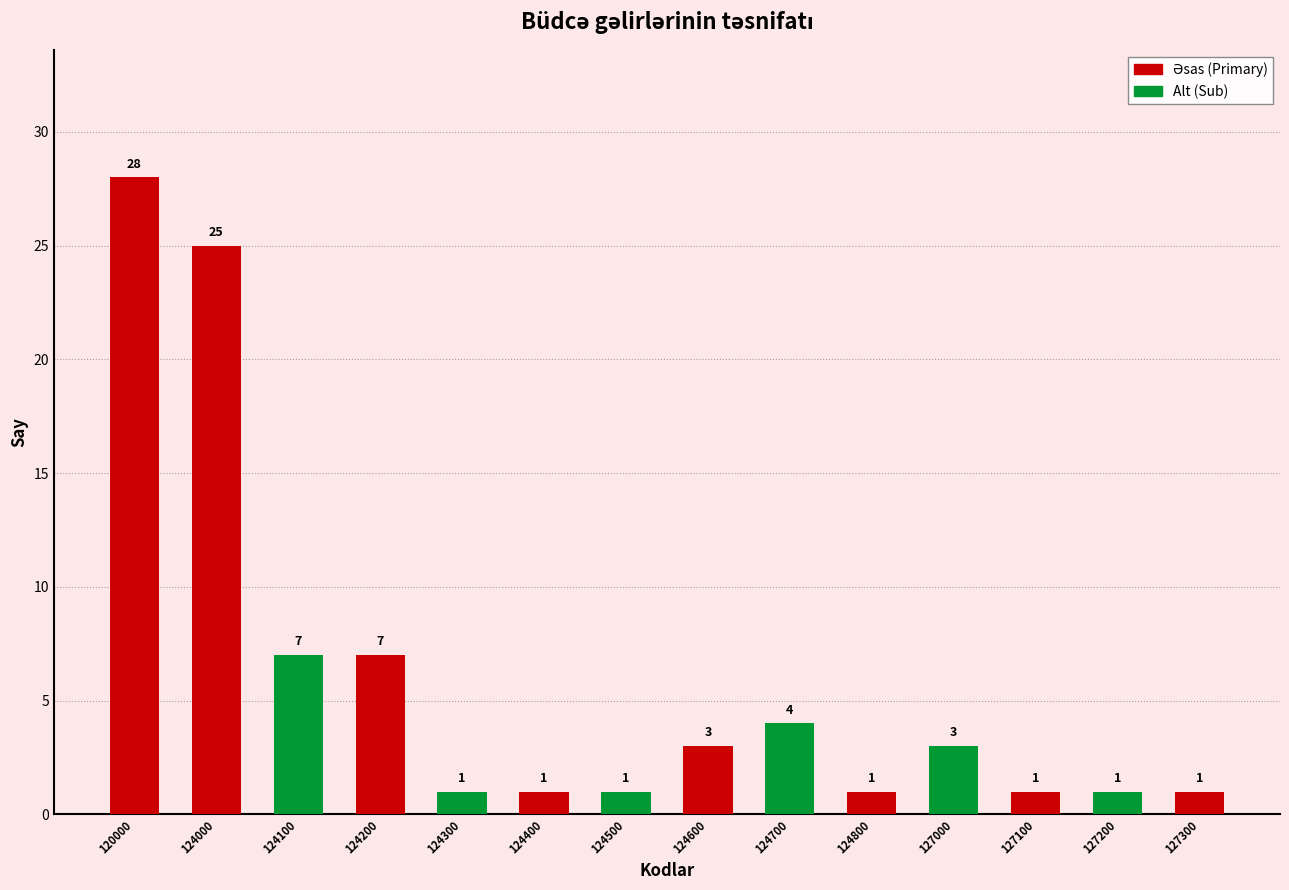

What is the difference between the maximum and minimum values?

27